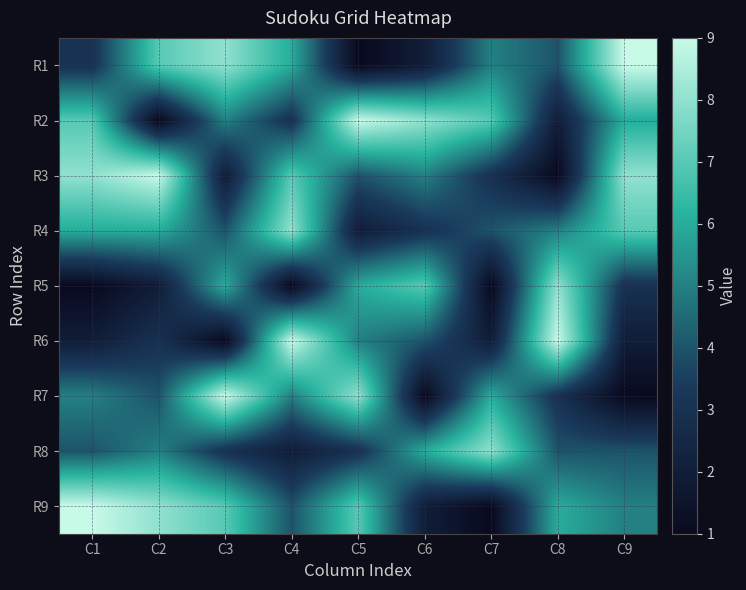

What is the spread (max minus min) of values at C8?

8